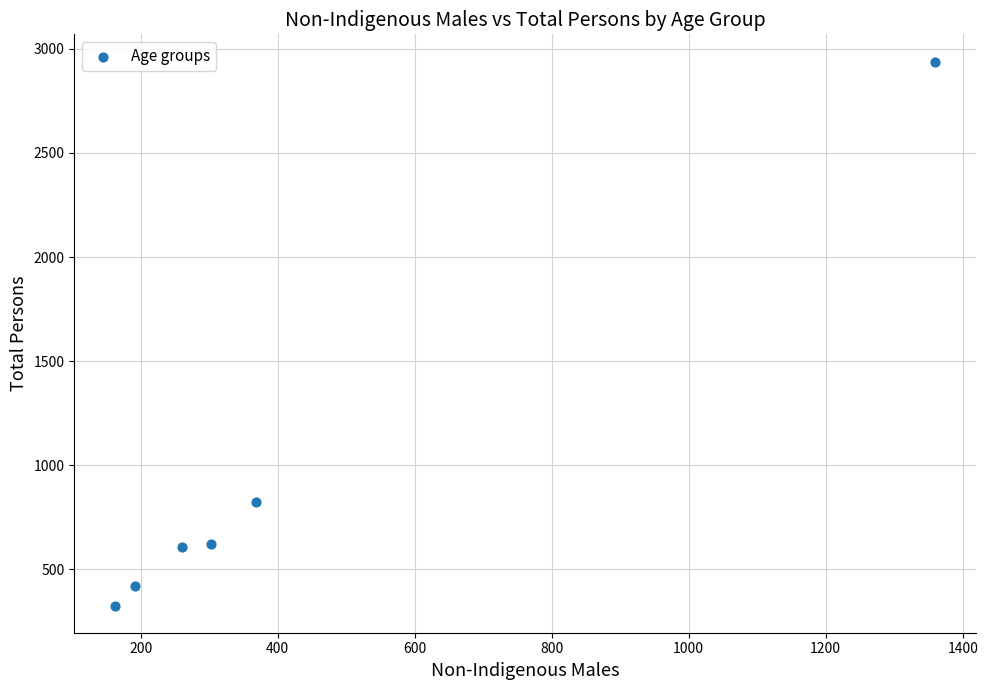

What Y value in the scatter plot is closest to 1632?

821